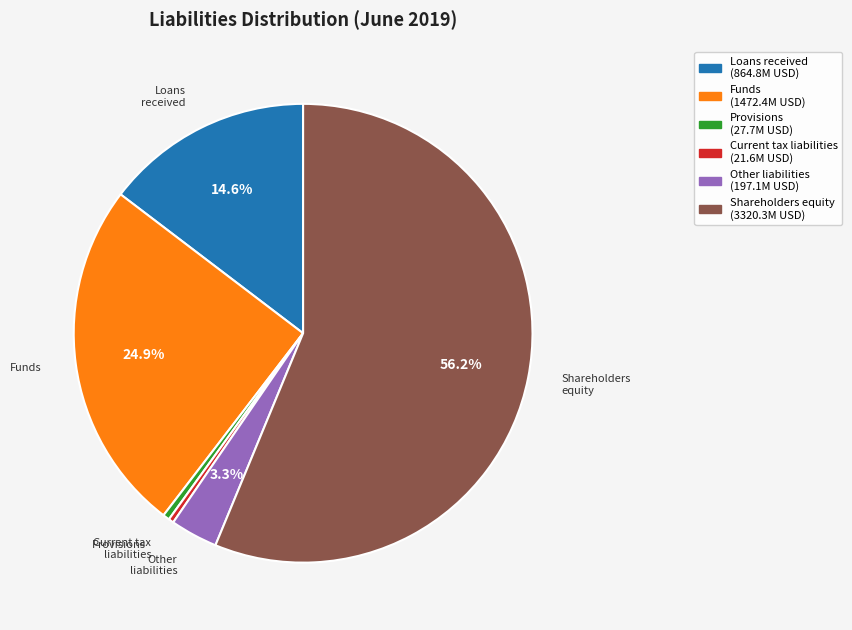

Which has a higher value, Loans received or Funds?

Funds